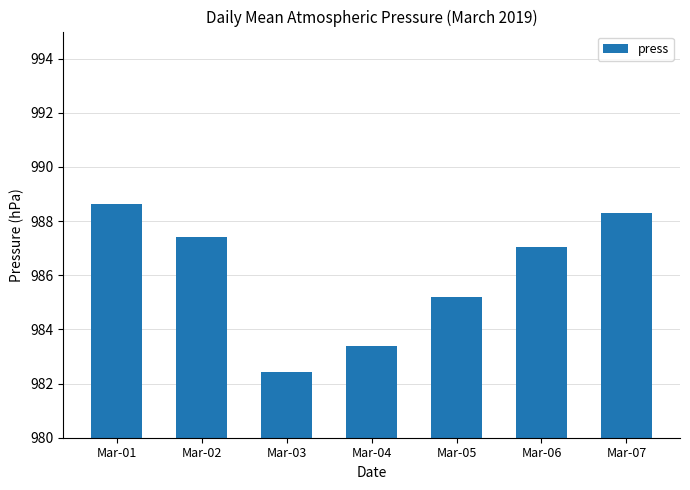

Which has a higher value, Mar-04 or Mar-06?

Mar-06